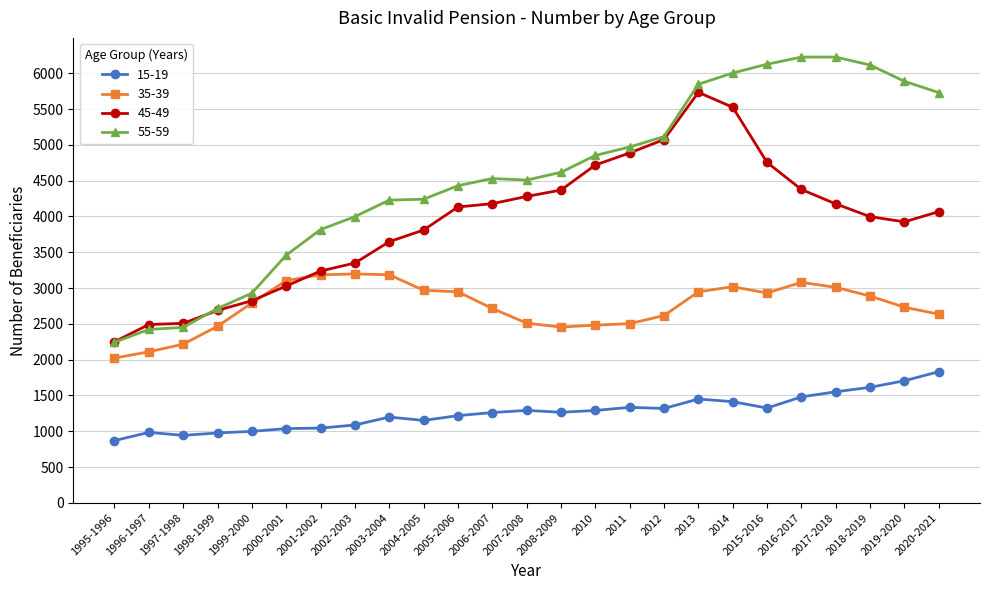

At how many categories does at least one series exceed 6060?

4